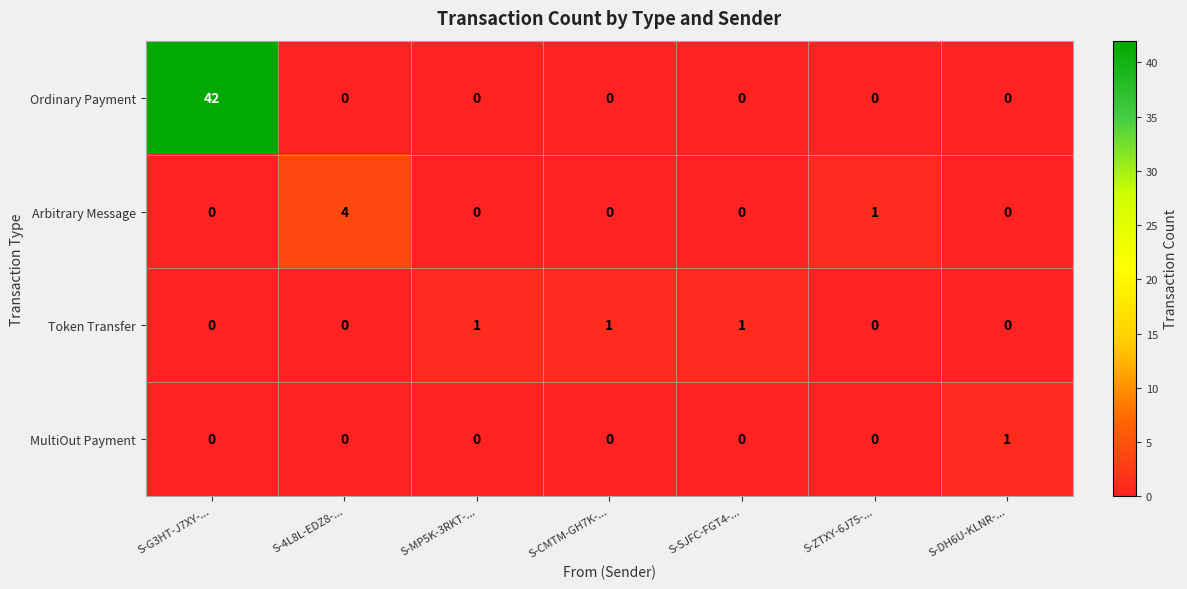

At how many categories does at least one series exceed 20?

1